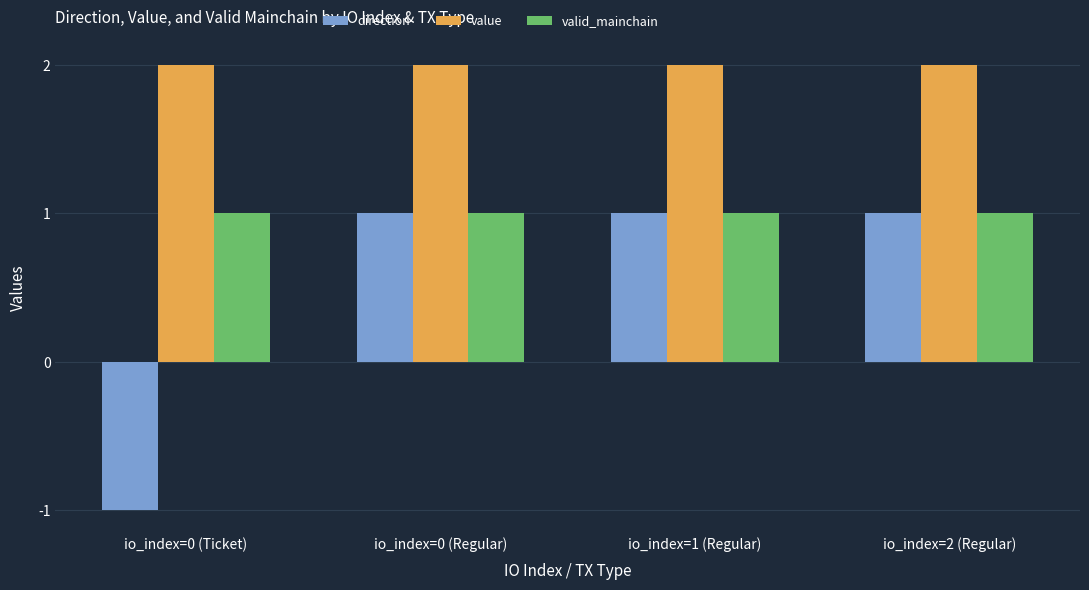

What is the minimum value for valid_mainchain?

1.0